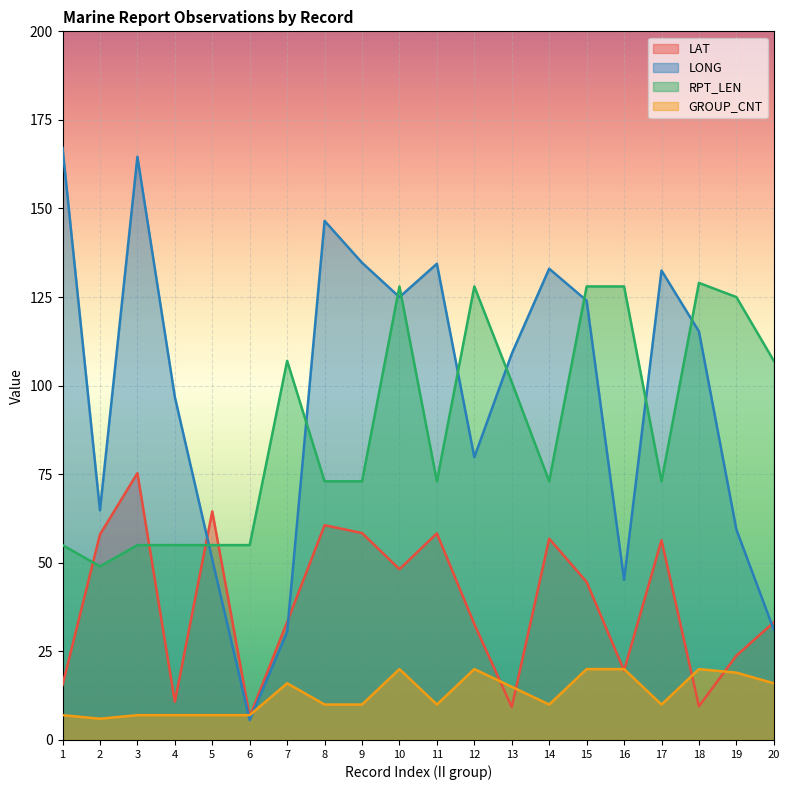

How many interior local peaks does the GROUP_CNT series have?

4